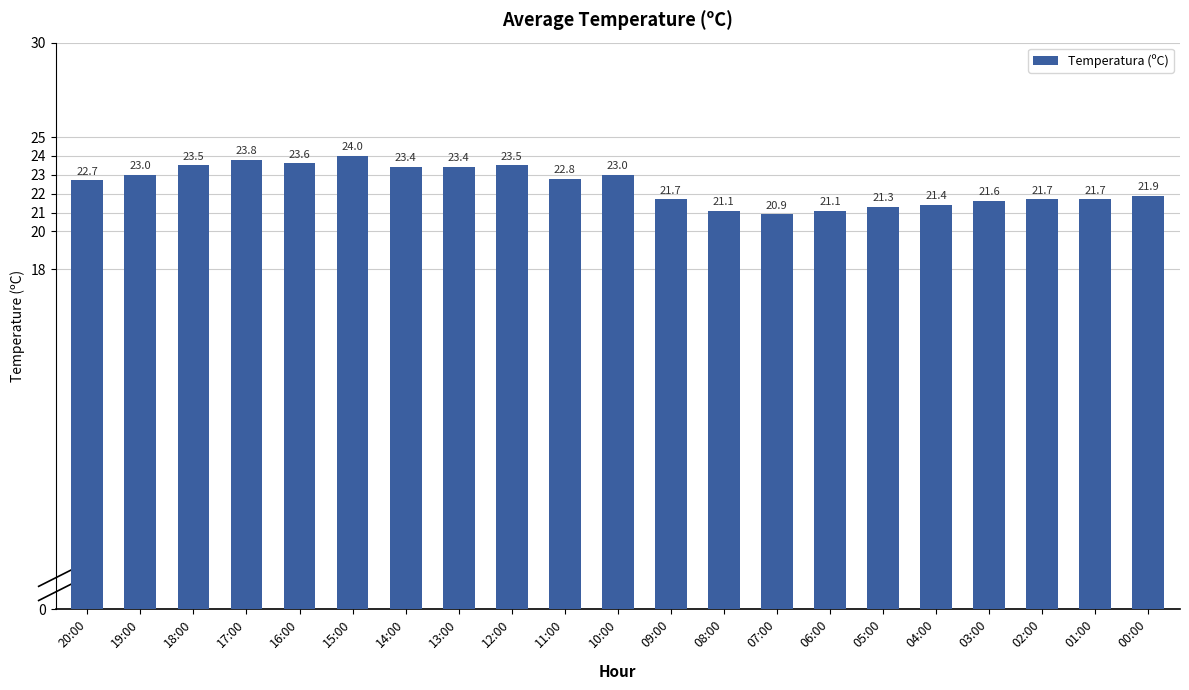

At which label is the value closest to 22?

00:00